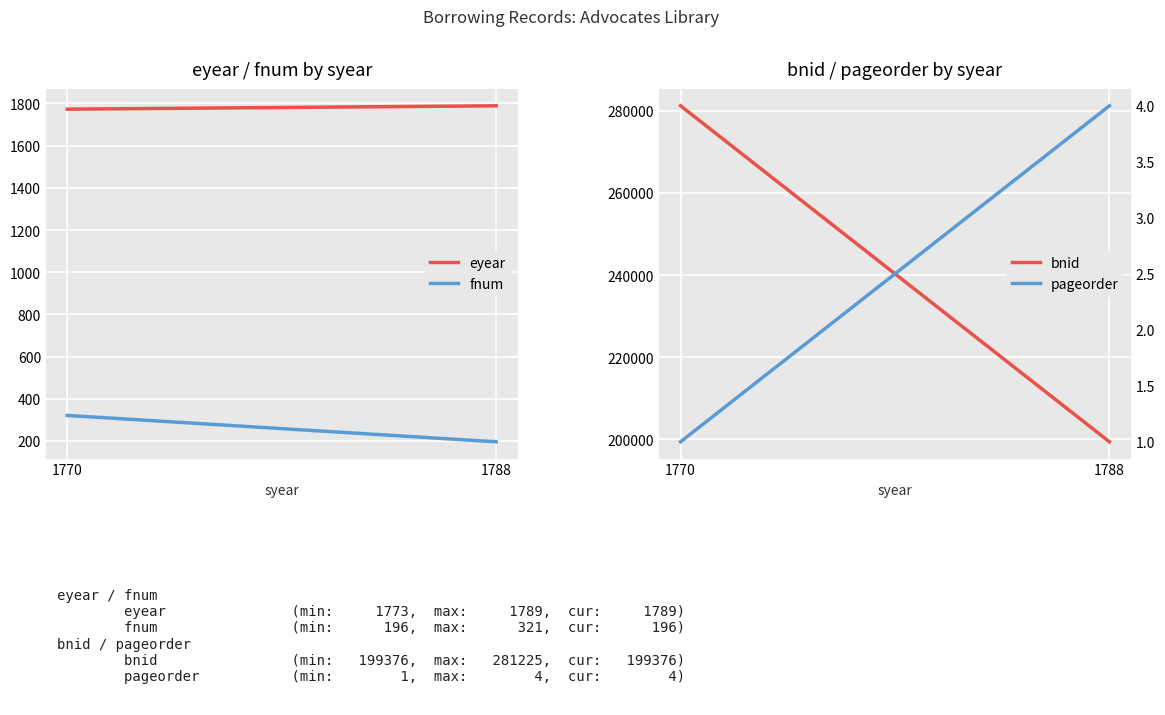

Is the value of pageorder at 1770 greater than the value of eyear at 1788?

No